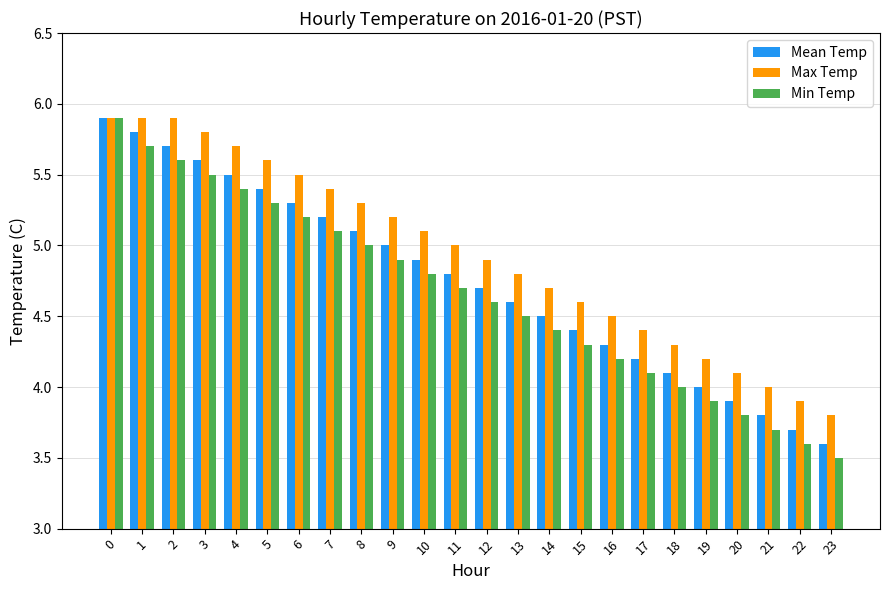

Rank the categories by Mean Temp value from lowest to highest.

23, 22, 21, 20, 19, 18, 17, 16, 15, 14, 13, 12, 11, 10, 9, 8, 7, 6, 5, 4, 3, 2, 1, 0